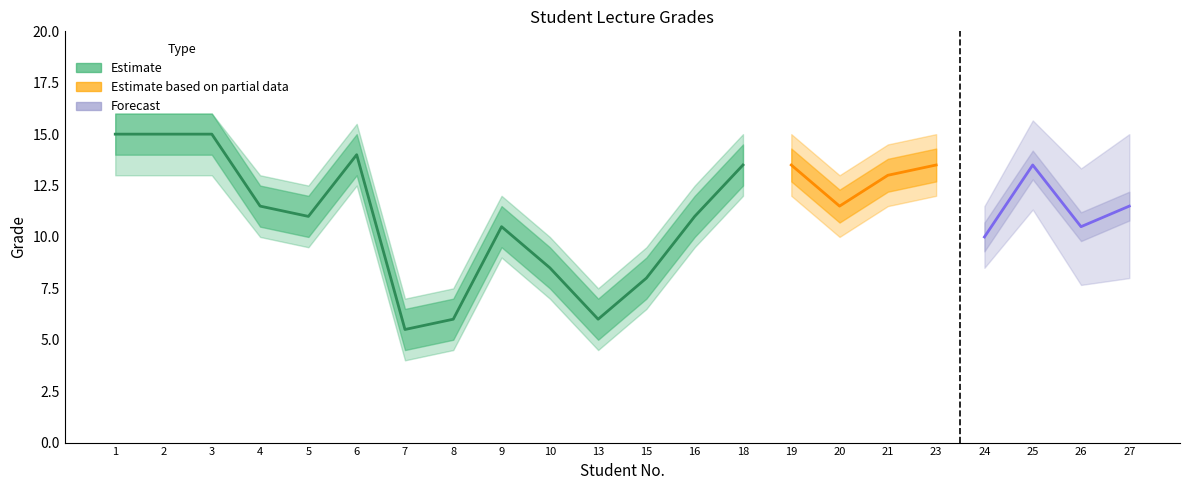

At which category is the sum across all series the highest?

1